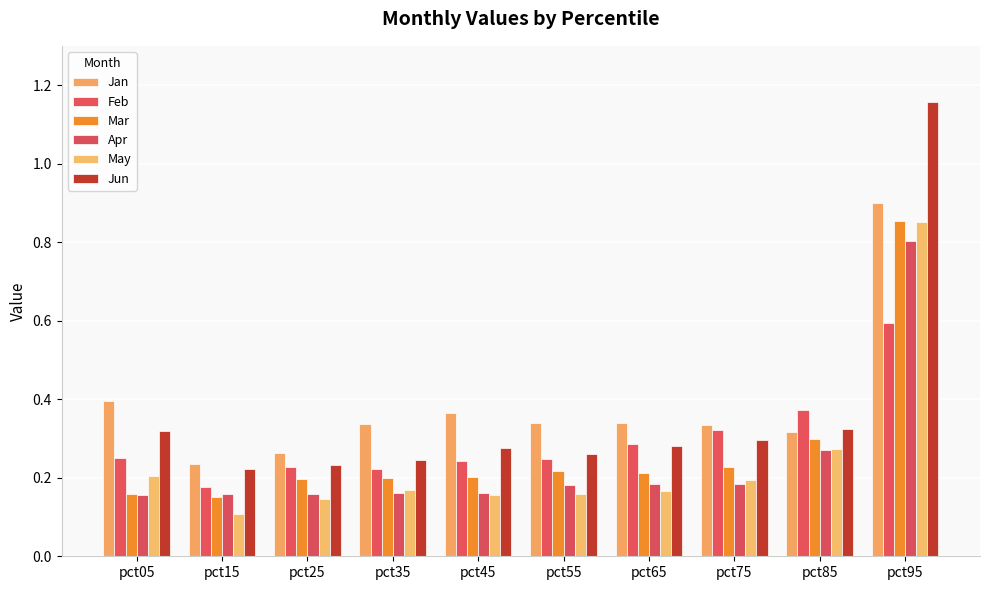

Count the Mar values in the range 0 to 1.

10